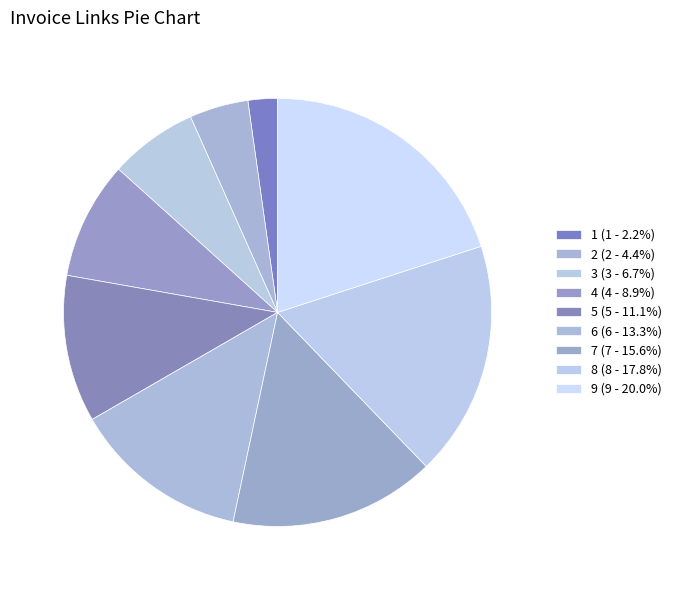

How many segments does this pie chart have?

9